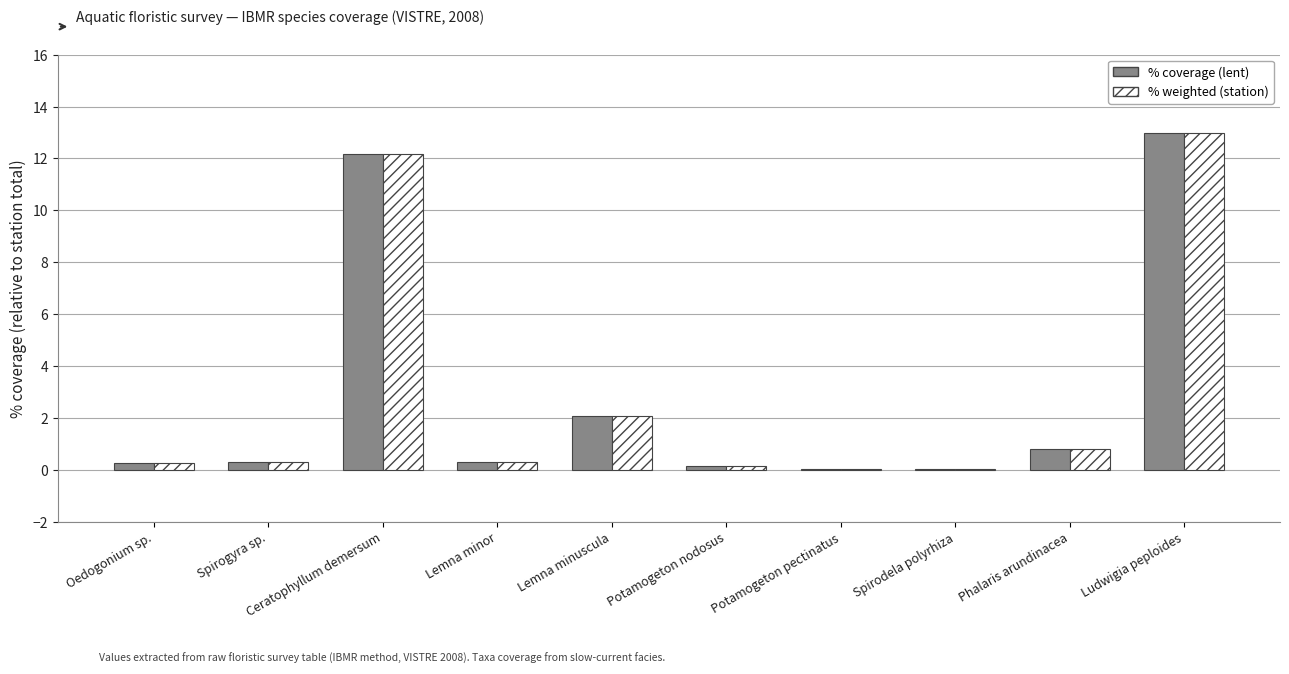

How many categories are shown in the chart?

10